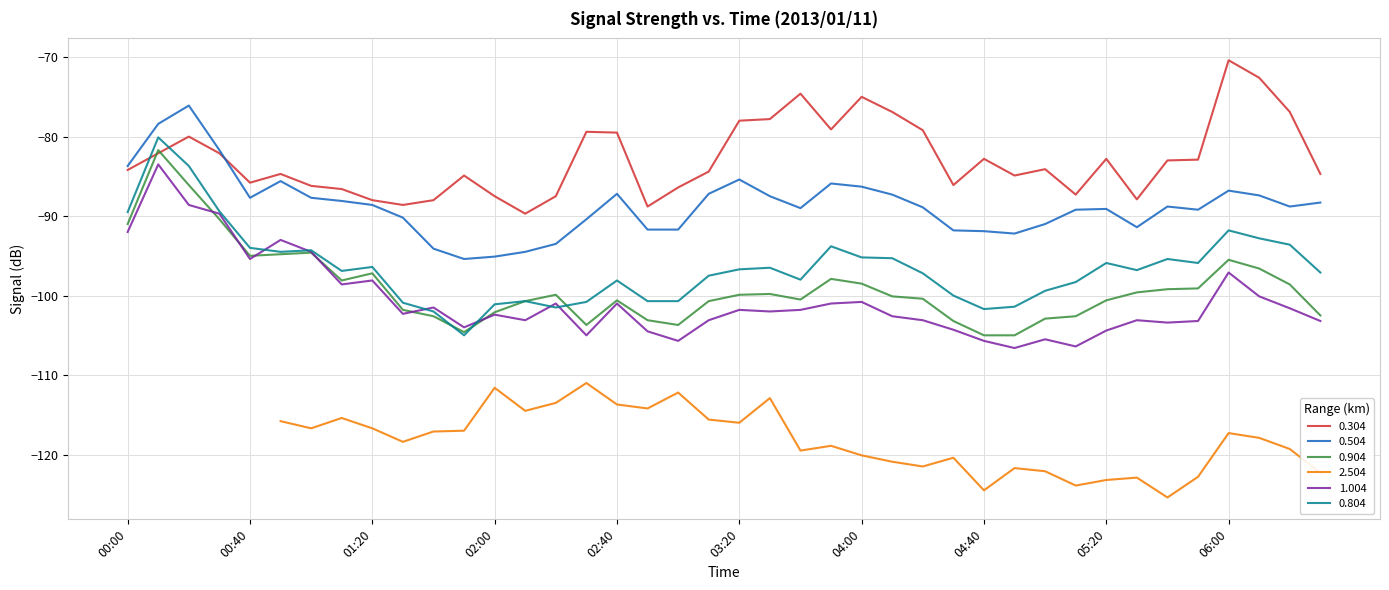

How many data points in 0.804 are above -96?

16